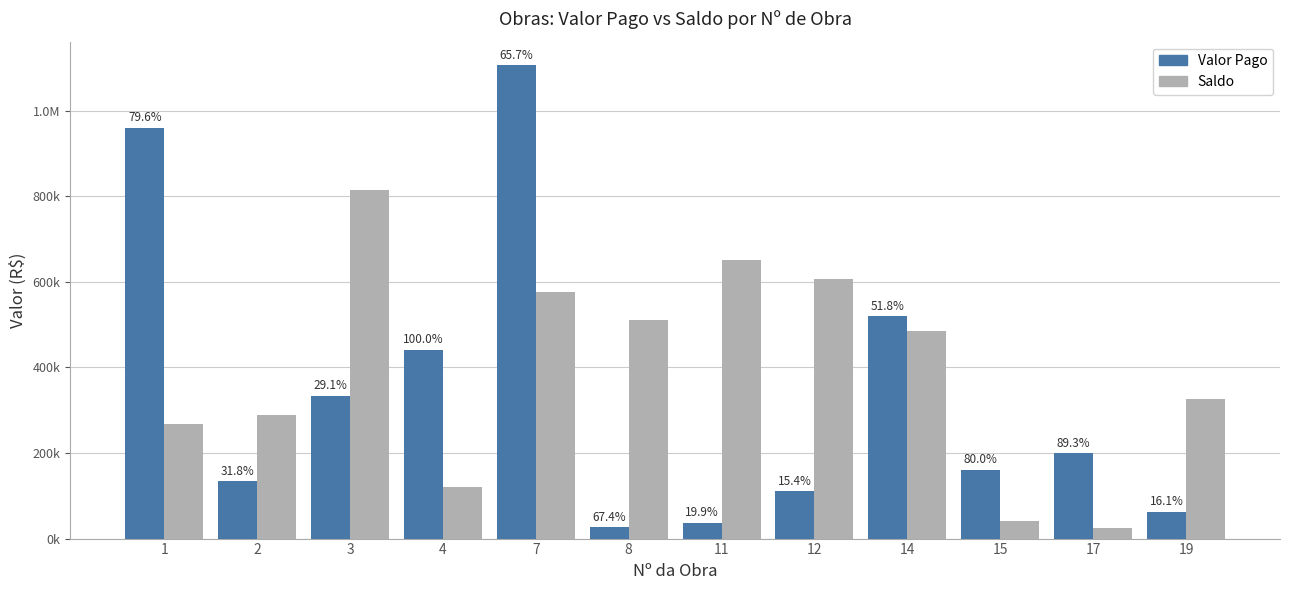

What are all the series names shown in the legend?

Valor Pago, Saldo